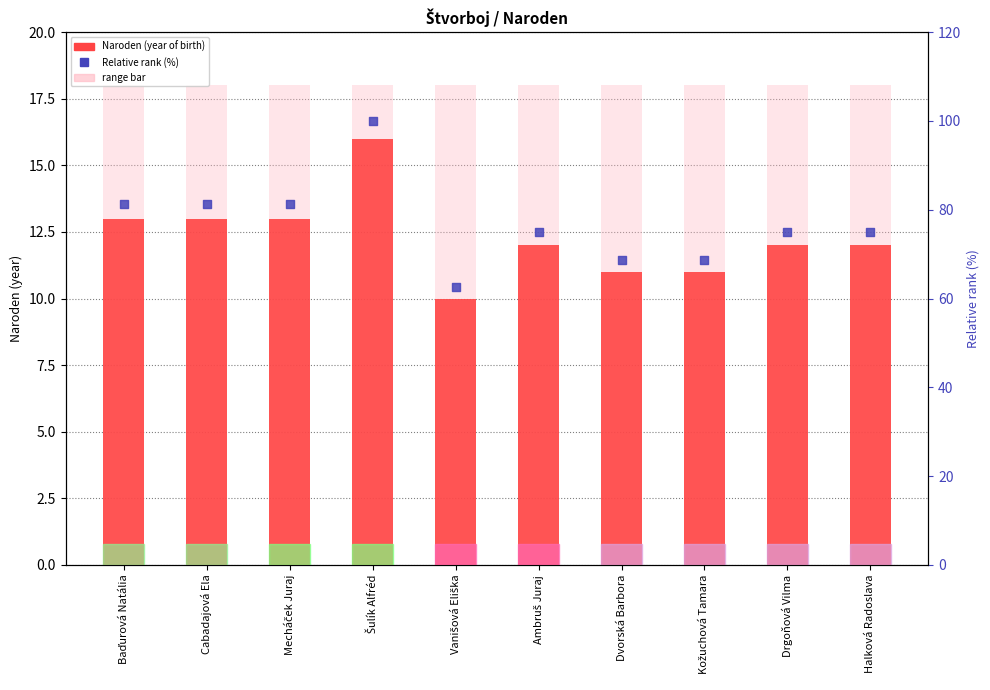

What are all the series names shown in the legend?

Naroden (year of birth), range bar, Relative rank (%)